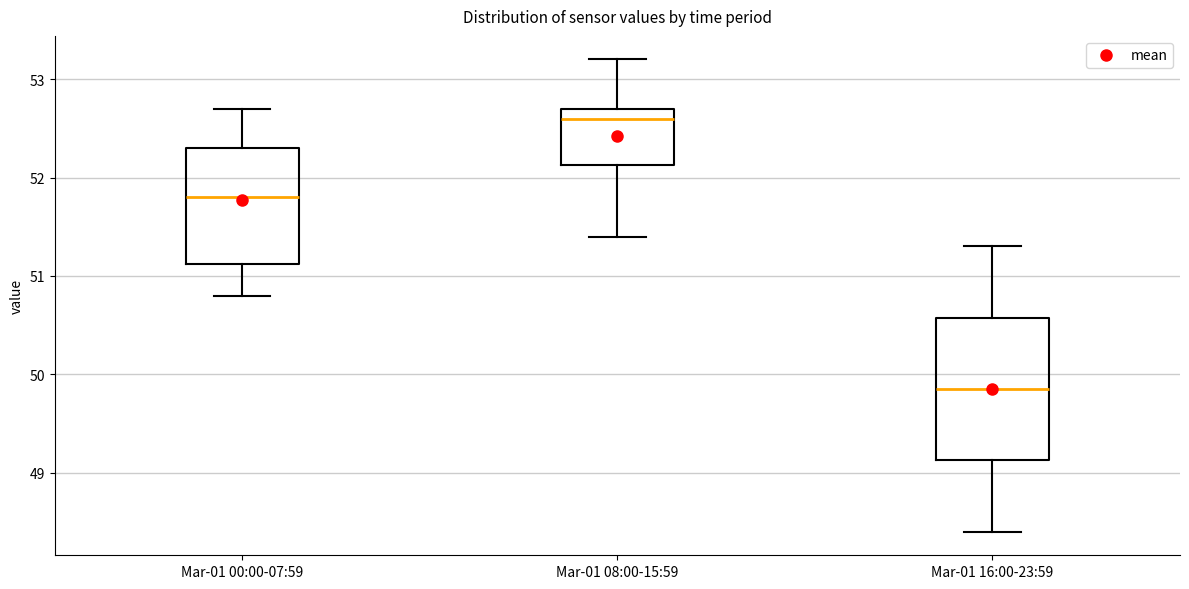

Reading left to right, read every box against the y-axis: the position of its median line, the range the box covers, and the ends of its whiskers. The values are not printed on the chart, so give them approximately, as read against the axis.

Mar-01 00:00-07:59: median 51.8, box 51.1 to 52.3, whiskers 50.8 to 52.7
Mar-01 08:00-15:59: median 52.6, box 52.1 to 52.7, whiskers 51.4 to 53.2
Mar-01 16:00-23:59: median 49.9, box 49.1 to 50.6, whiskers 48.4 to 51.3